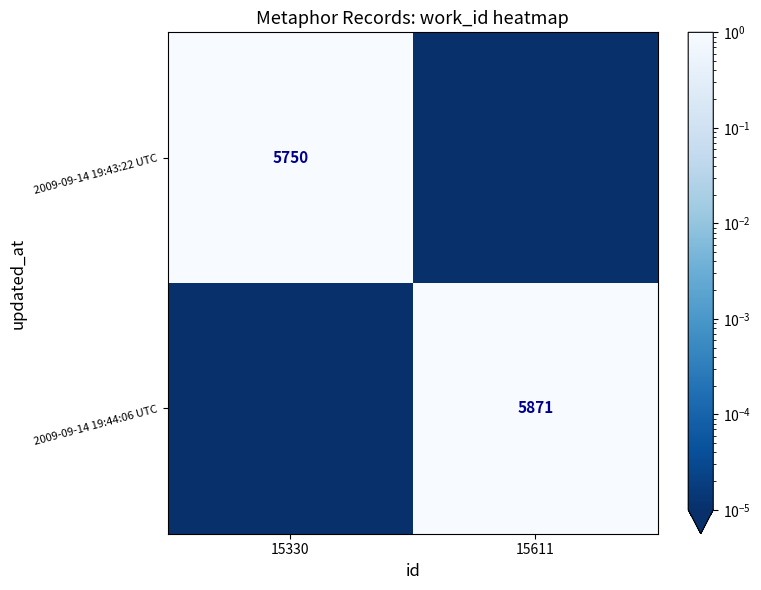

Is the value of 2009-09-14 19:43:22 UTC at 15330 greater than the value of 2009-09-14 19:44:06 UTC at 15611?

No